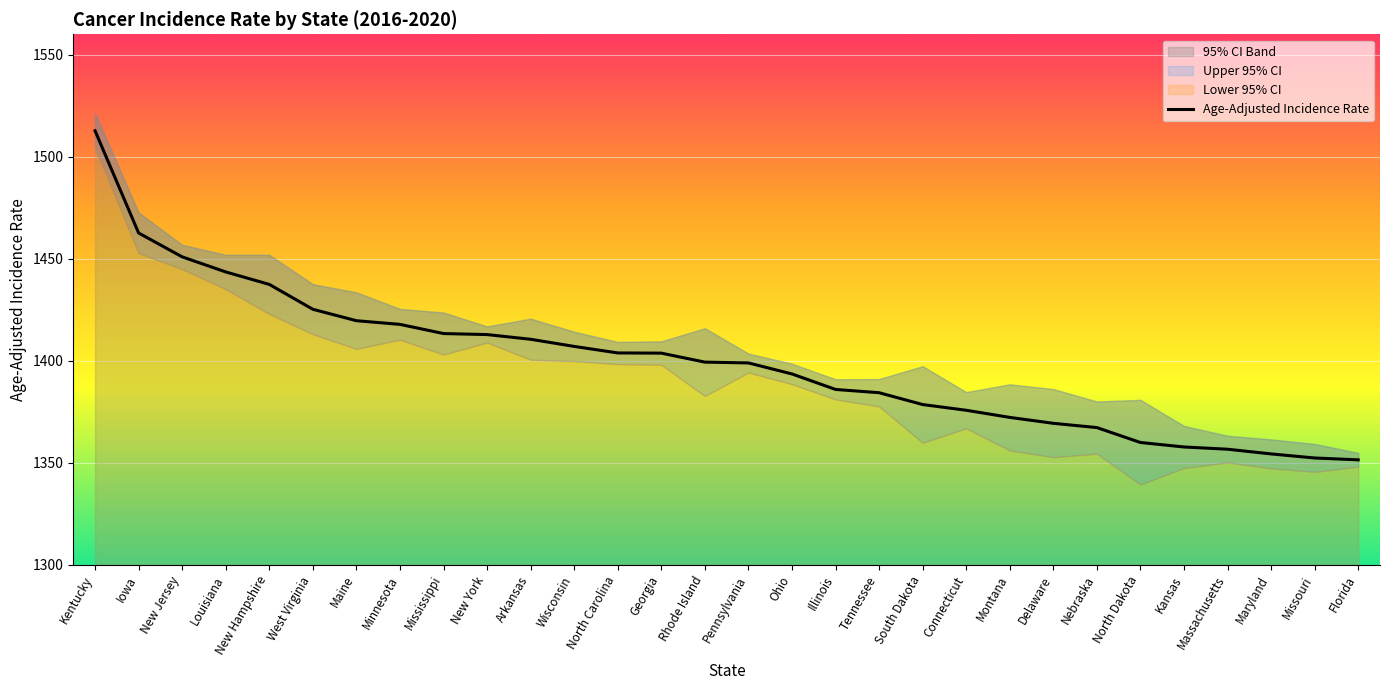

Reading left to right, list all the values displayed in this chart.

Kentucky=1512.7	Iowa=1462.6	New Jersey=1450.9	Louisiana=1443.5	New Hampshire=1437.4	West Virginia=1425.2	Maine=1419.6	Minnesota=1417.8	Mississippi=1413.3	New York=1412.8	Arkansas=1410.5	Wisconsin=1407.0	North Carolina=1403.8	Georgia=1403.7	Rhode Island=1399.3	Pennsylvania=1398.9	Ohio=1393.5	Illinois=1385.9	Tennessee=1384.3	South Dakota=1378.5	Connecticut=1375.7	Montana=1372.2	Delaware=1369.3	Nebraska=1367.2	North Dakota=1359.9	Kansas=1357.7	Massachusetts=1356.6	Maryland=1354.3	Missouri=1352.3	Florida=1351.4